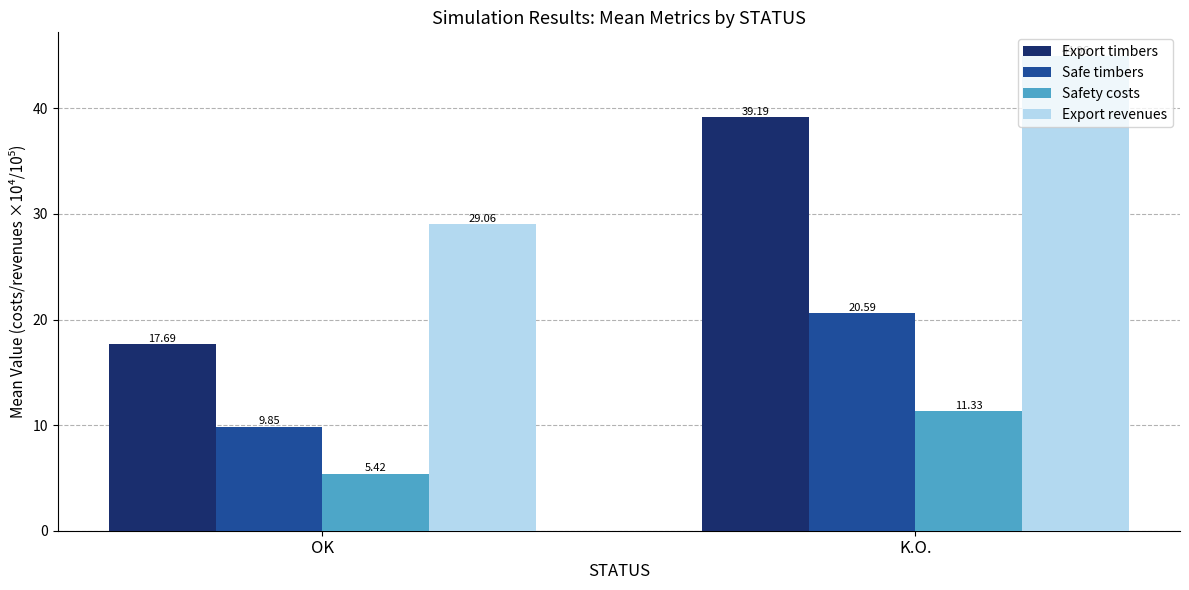

What is the total value across all series at OK?

62.0